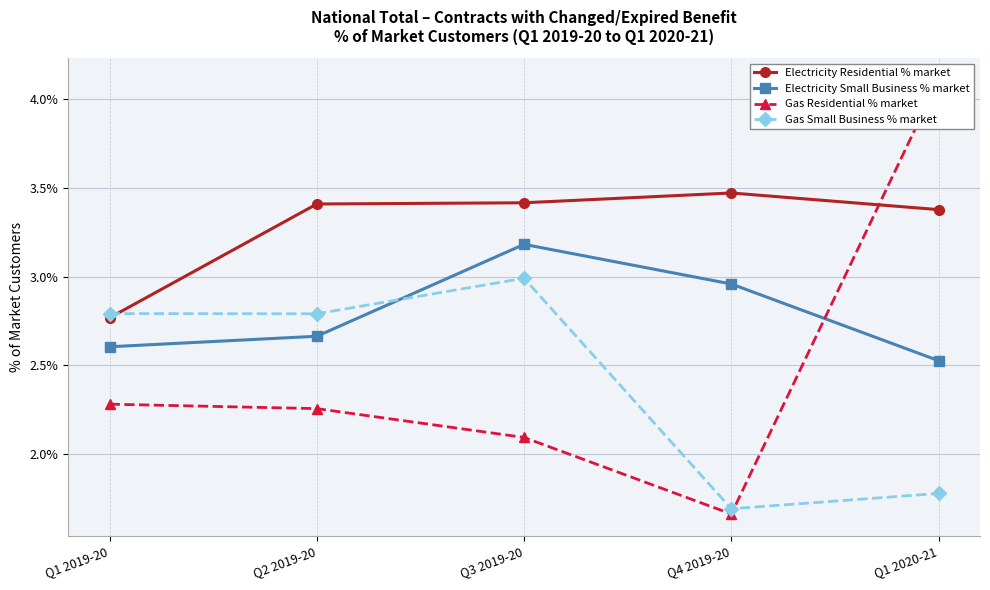

What position from the right is Q1 2019-20?

5